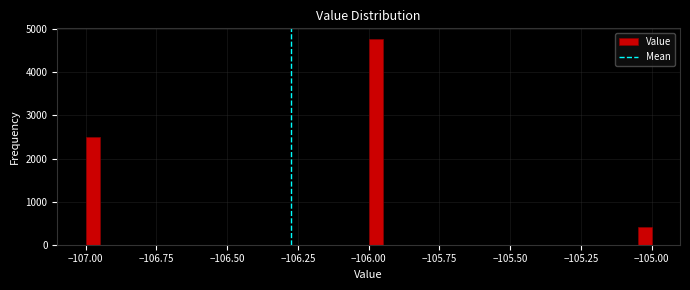

Read against the x-axis, roughly where is the centre of the tallest bar?

-105.95